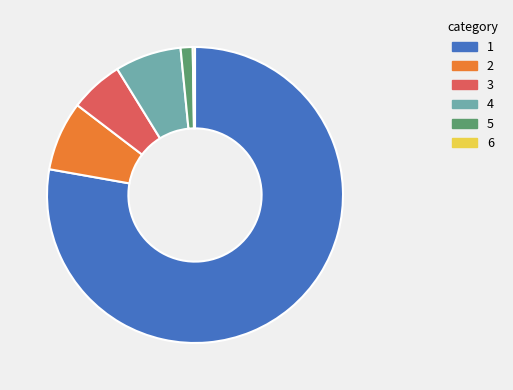

Is there any slice that represents more than half of the pie?

Yes